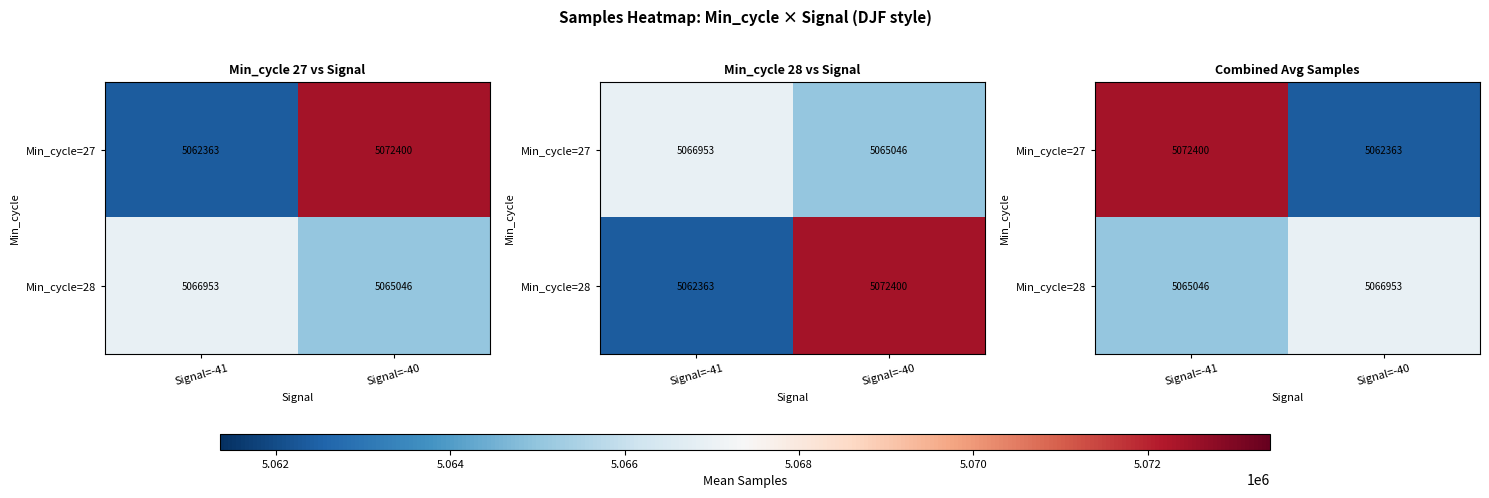

List the series in order of their peak value, highest first.

Min_cycle=27, Min_cycle=28